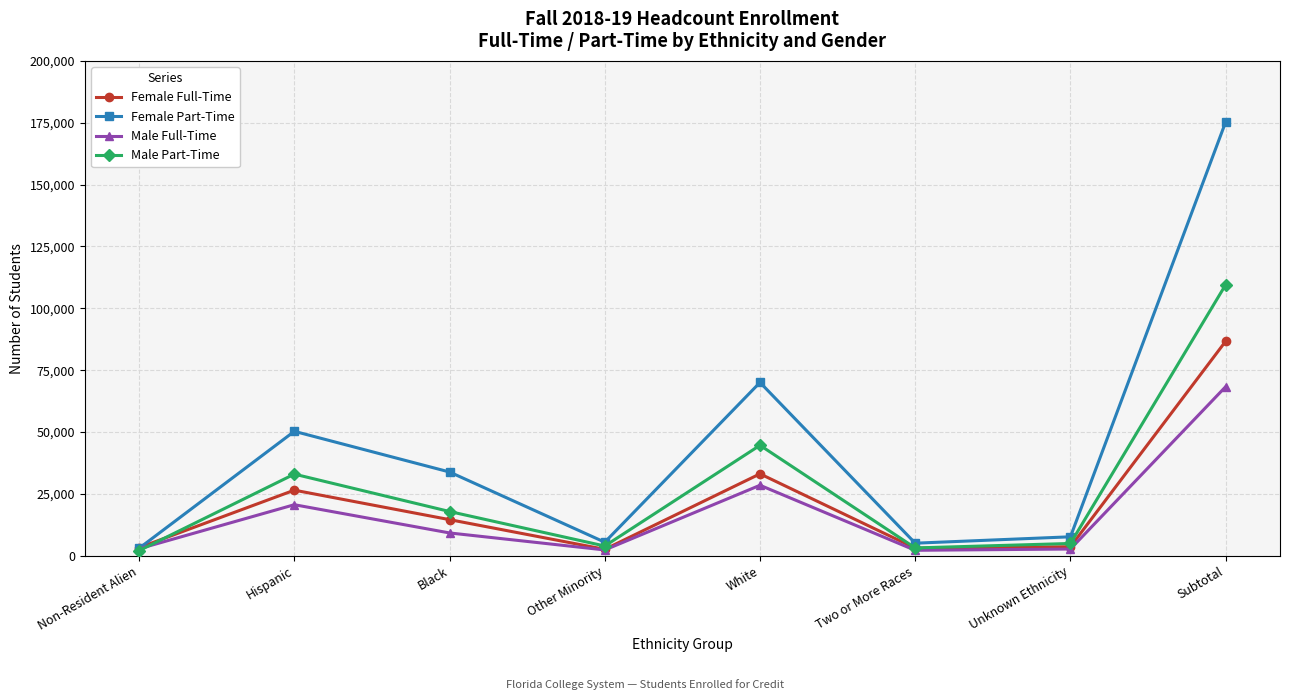

What is the label of the 7th point from the right?

Hispanic